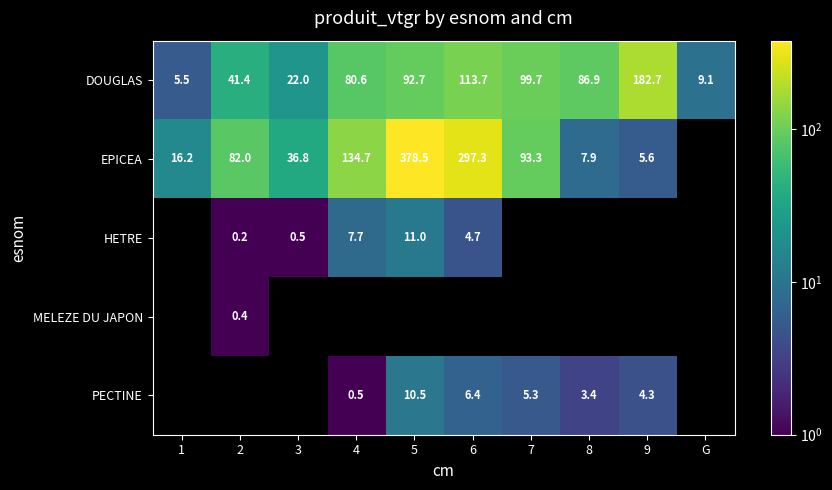

Is the value of HETRE at 2 greater than the value of DOUGLAS at 8?

No